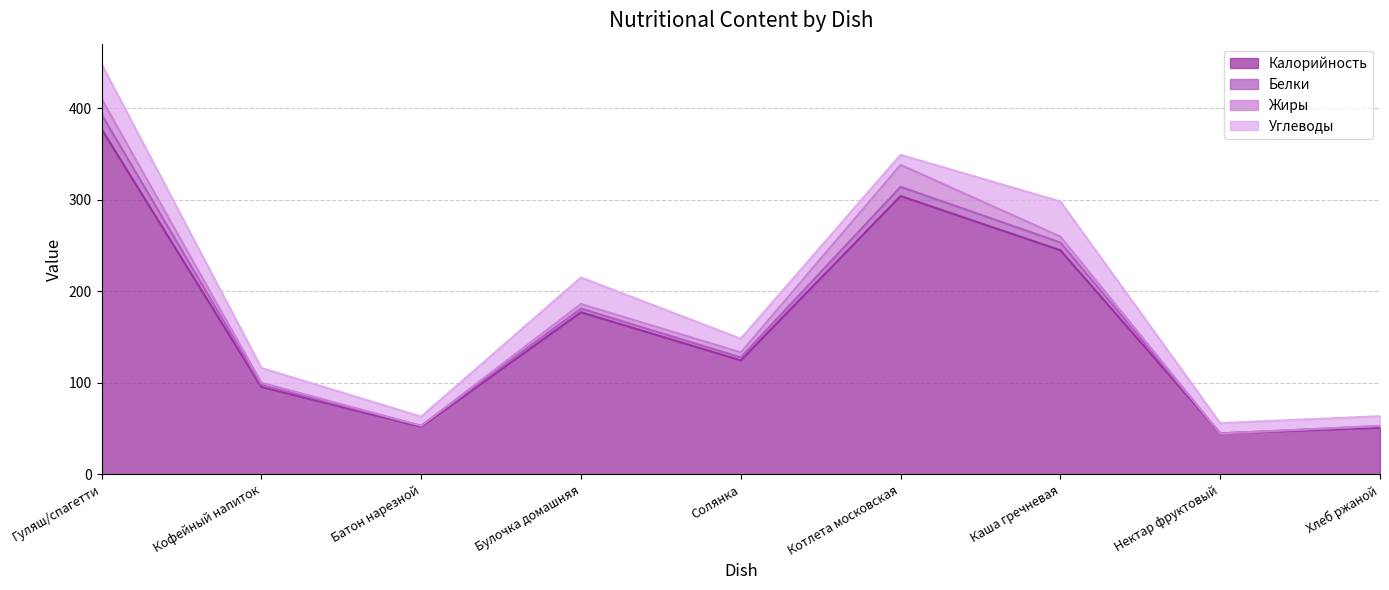

The value of Калорийность at Кофейный напиток is 134.5. True or false?

False